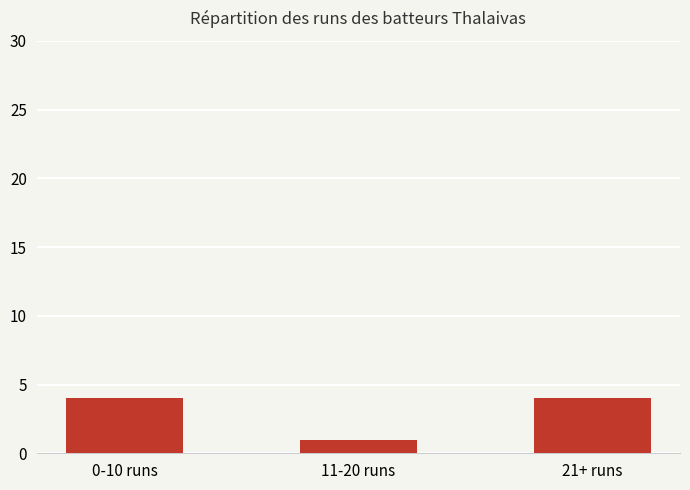

What position from the left is 0-10 runs?

1